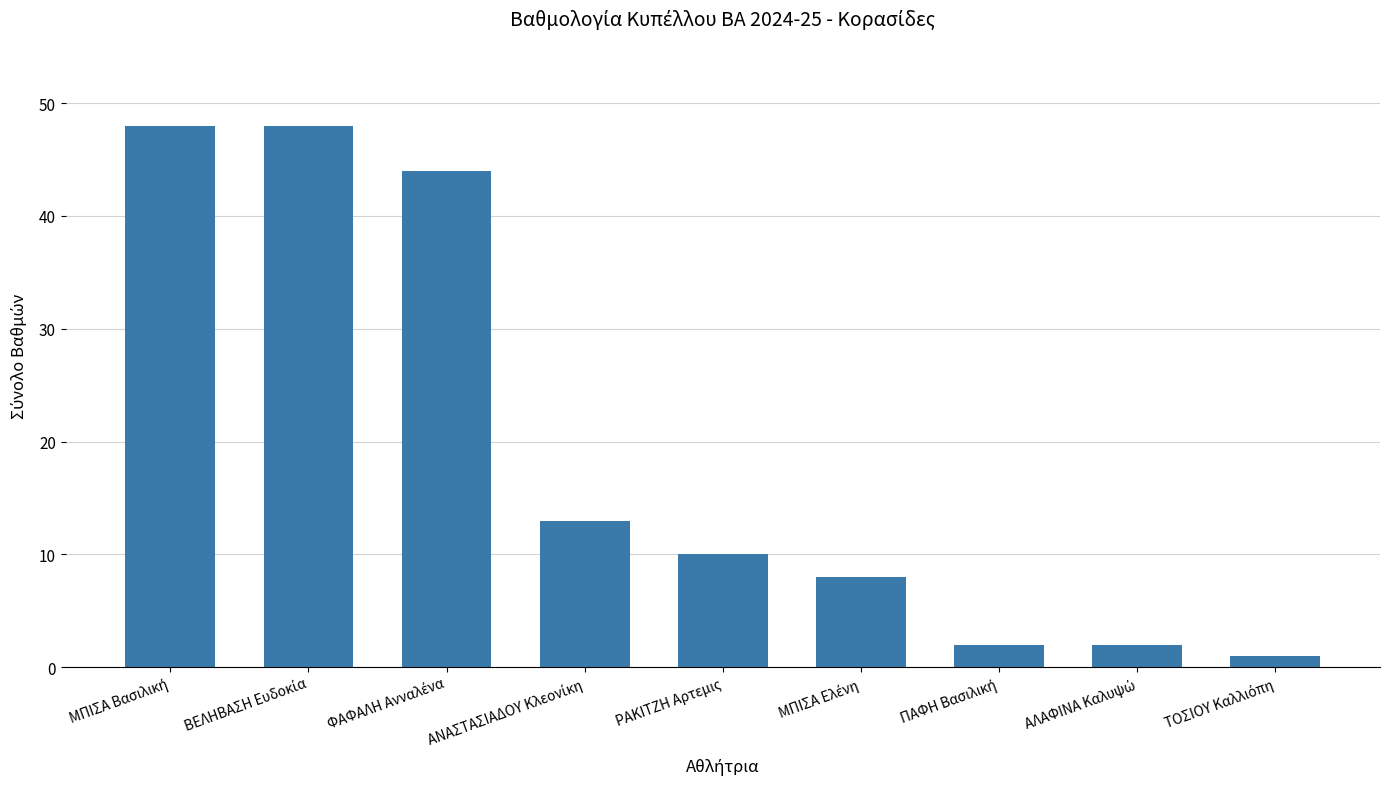

What is the value of the 5th bar from the left?

10